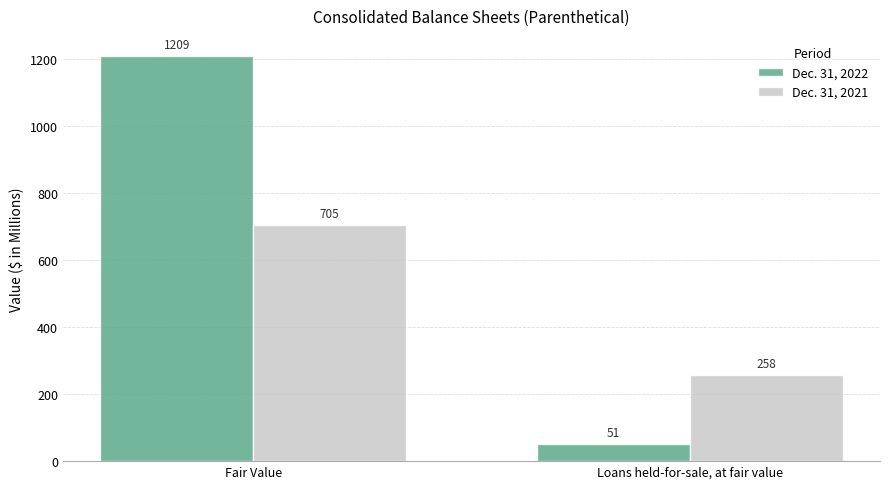

Rank the series by their average value, from lowest to highest.

Dec. 31, 2021, Dec. 31, 2022